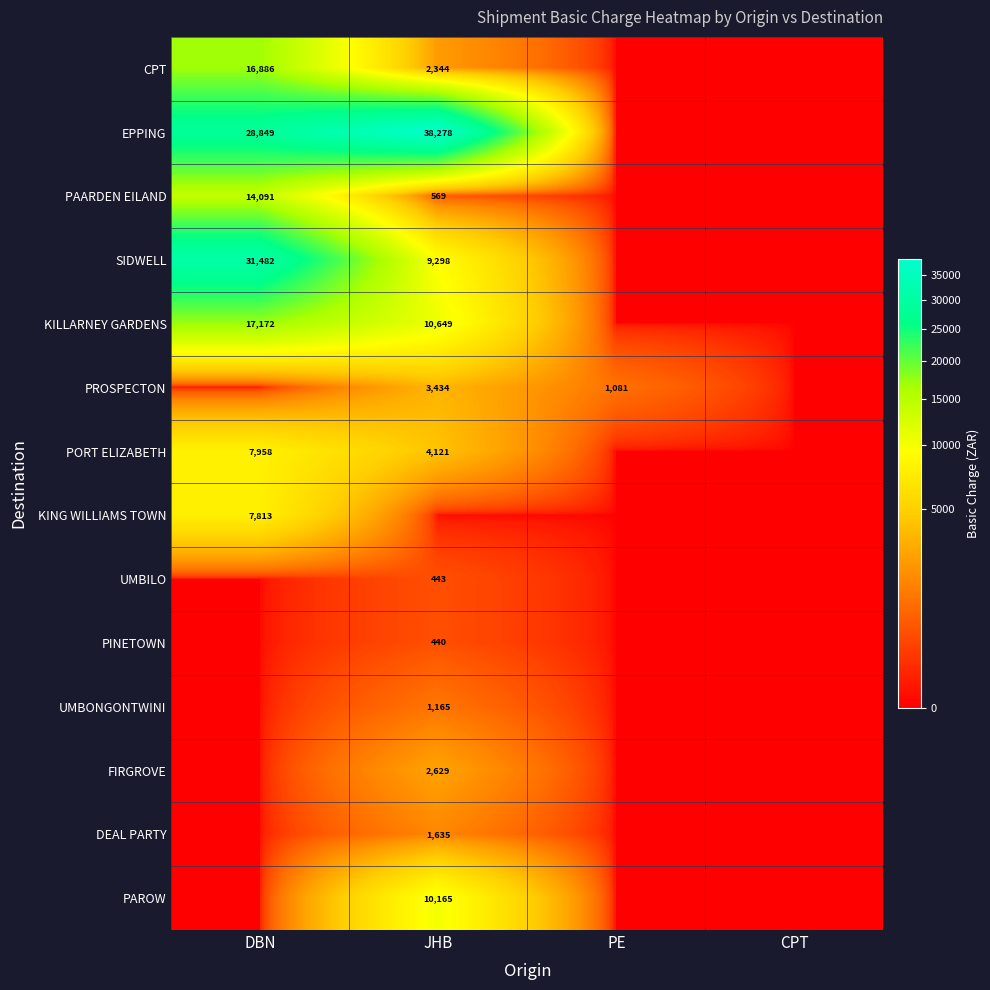

The value of SIDWELL at JHB is 9298. True or false?

True